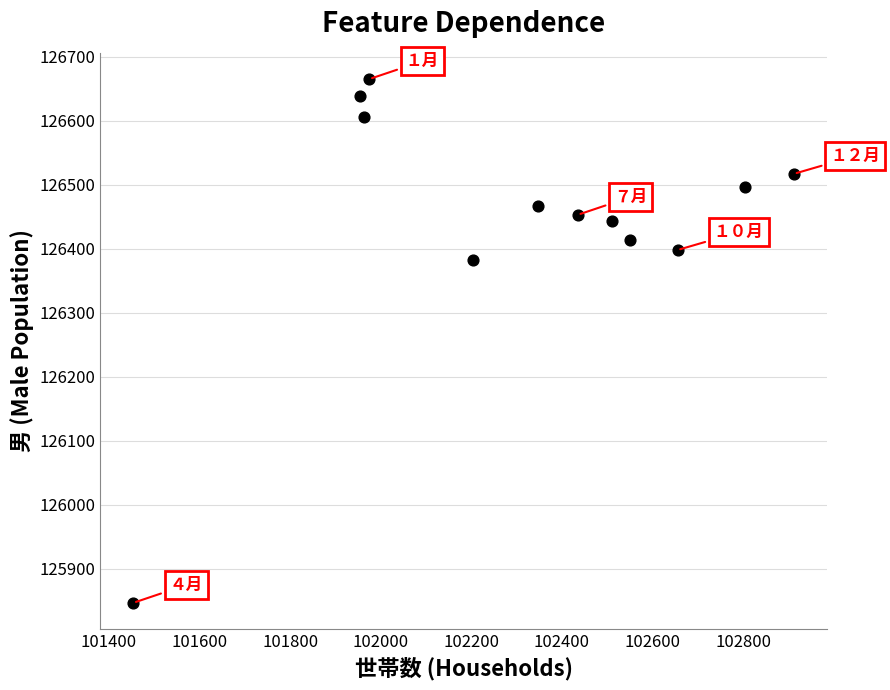

What is the range of X values (max minus min)?

1458